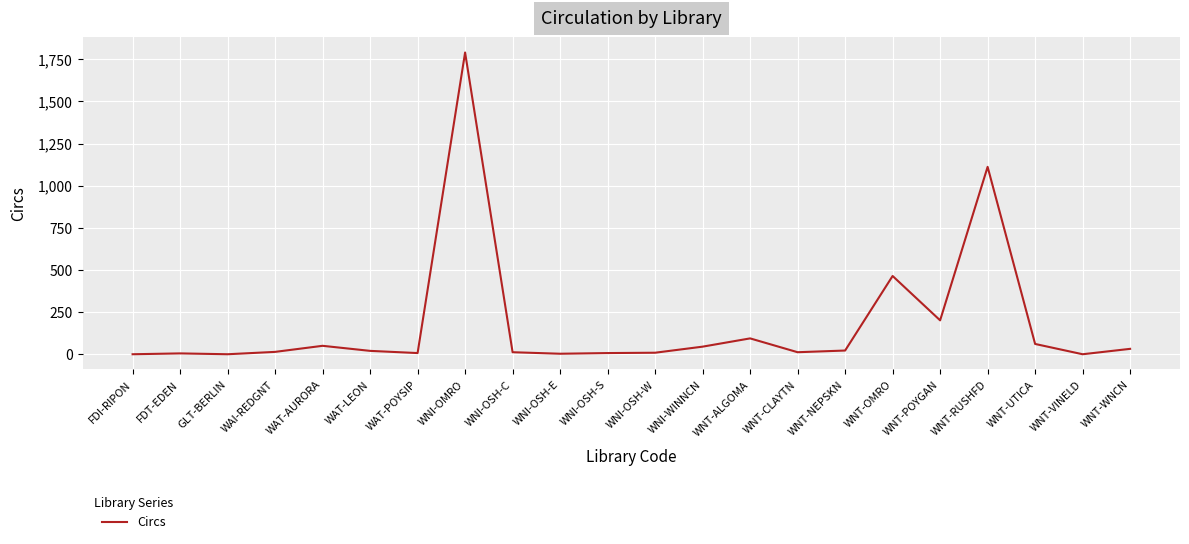

What position from the right is WNI-OSH-W?

11